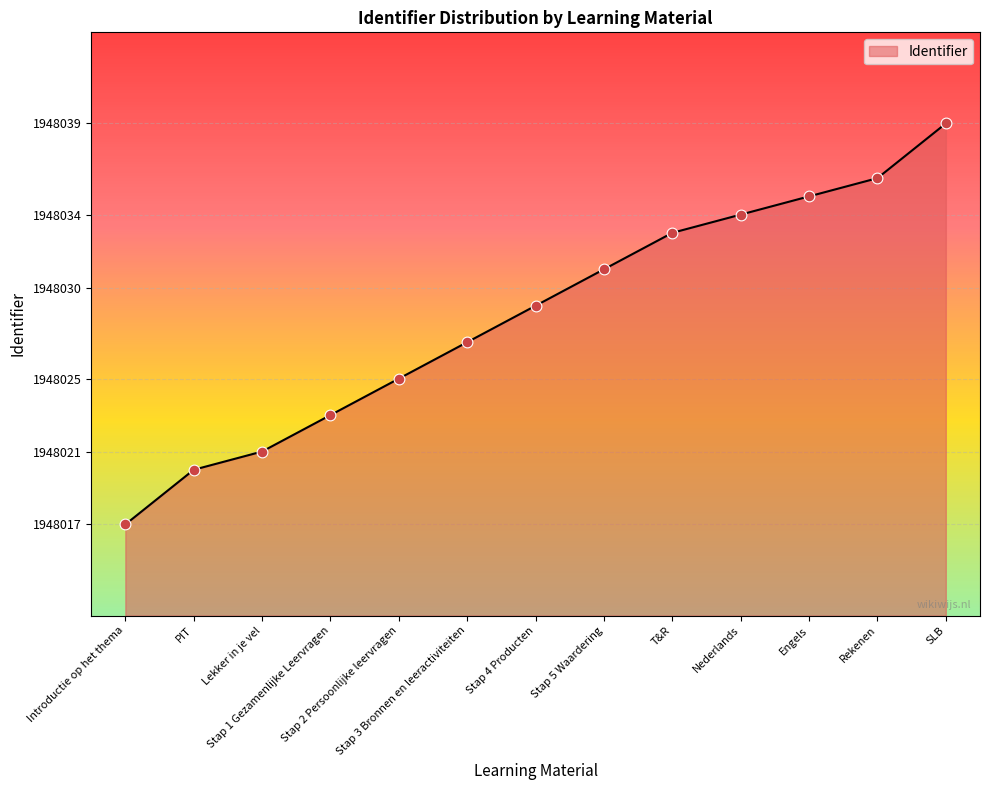

What is the change in value from Introductie op het thema to Stap 4 Producten?

+12